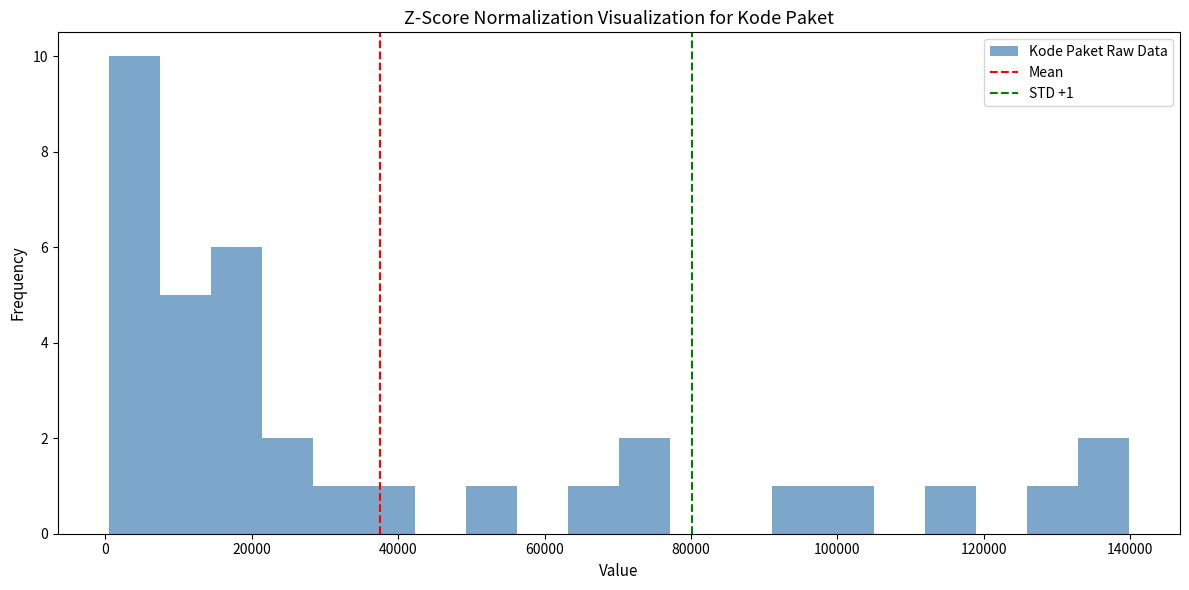

Read against the x-axis, roughly where is the centre of the tallest bar?

4000